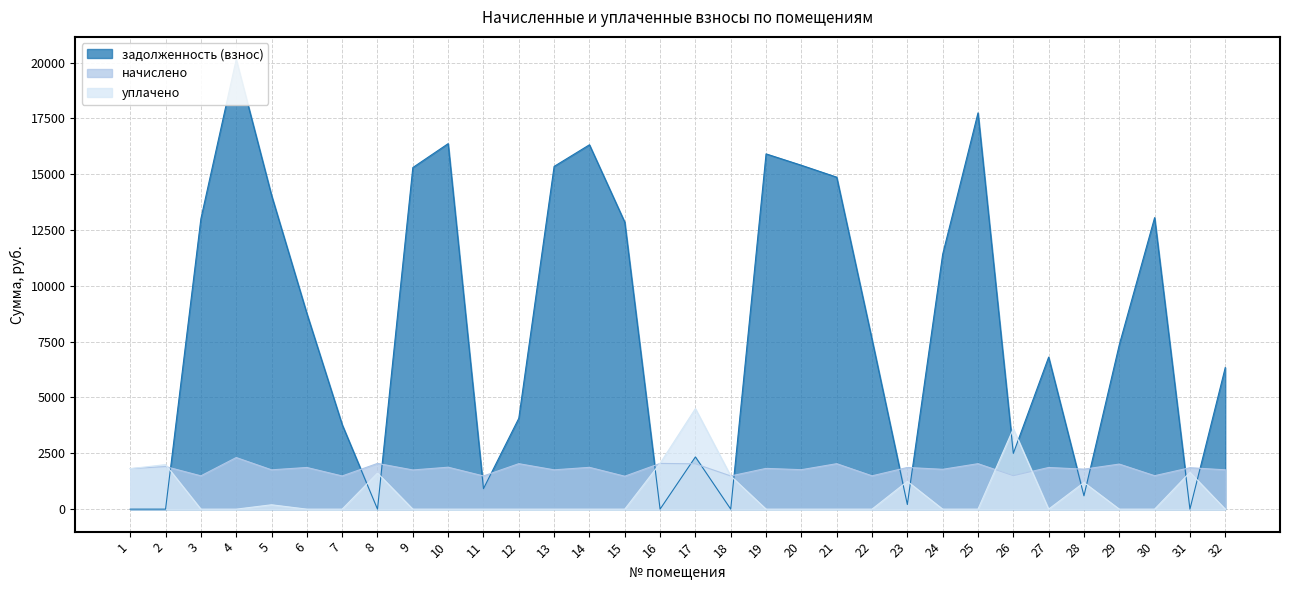

Reading left to right, list all the values displayed in this chart.

задолженность (взнос): 1=0.0	2=0.0	3=13002.1	4=20140.4	5=14056.2	6=8762.2	7=3784.0	8=0.0	9=15296.4	10=16367.2	11=917.0	12=4068.2	13=15347.5	14=16316.2	15=12848.9	16=0.0	17=2337.9	18=0.0	19=15908.2	20=15398.3	21=14865.8	22=7596.6	23=207.3	24=11412.8	25=17743.9	26=2496.0	27=6807.1	28=596.7	29=7362.0	30=13052.9	31=0.0	32=6339.4
начислено: 1=1813.5	2=1907.1	3=1491.8	4=2310.8	5=1760.8	6=1866.2	7=1485.9	8=2047.5	9=1755.0	10=1877.8	11=1485.9	12=2035.8	13=1760.8	14=1872.0	15=1474.2	16=2047.5	17=2030.0	18=1485.9	19=1825.2	20=1766.7	21=2035.8	22=1491.8	23=1866.2	24=1784.2	25=2035.8	26=1497.6	27=1866.2	28=1790.1	29=2018.2	30=1497.6	31=1854.5	32=1760.8
уплачено: 1=1813.5	2=1993.9	3=0.0	4=0.0	5=195.7	6=0.0	7=0.0	8=1616.0	9=0.0	10=0.0	11=0.0	12=0.0	13=0.0	14=0.0	15=0.0	16=2052.0	17=4500.0	18=1485.9	19=0.0	20=0.0	21=0.0	22=0.0	23=1244.1	24=0.0	25=0.0	26=3603.5	27=0.0	28=1193.4	29=0.0	30=0.0	31=1649.0	32=0.0